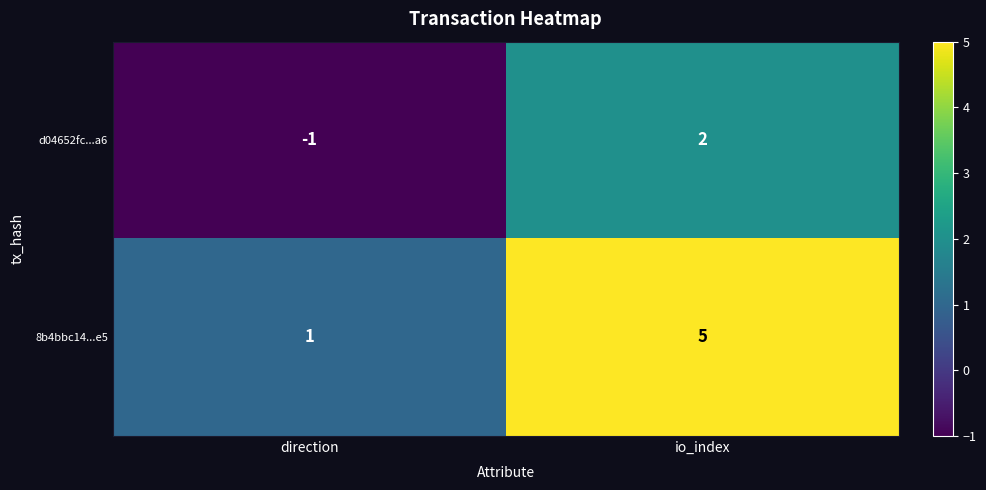

What is the difference between the d04652fc...a6 values at direction and io_index?

3